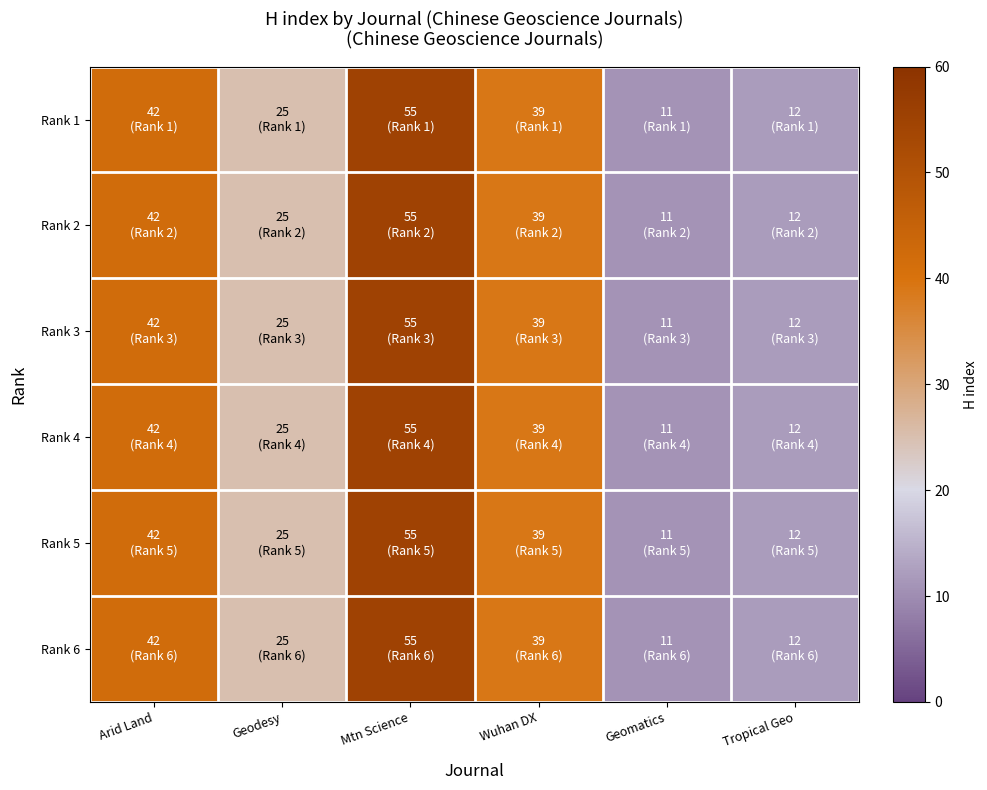

Reading right to left, list all the values displayed in this chart.

Rank 1: Tropical Geo=12	Geomatics=11	Wuhan DX=39	Mtn Science=55	Geodesy=25	Arid Land=42
Rank 2: Tropical Geo=12	Geomatics=11	Wuhan DX=39	Mtn Science=55	Geodesy=25	Arid Land=42
Rank 3: Tropical Geo=12	Geomatics=11	Wuhan DX=39	Mtn Science=55	Geodesy=25	Arid Land=42
Rank 4: Tropical Geo=12	Geomatics=11	Wuhan DX=39	Mtn Science=55	Geodesy=25	Arid Land=42
Rank 5: Tropical Geo=12	Geomatics=11	Wuhan DX=39	Mtn Science=55	Geodesy=25	Arid Land=42
Rank 6: Tropical Geo=12	Geomatics=11	Wuhan DX=39	Mtn Science=55	Geodesy=25	Arid Land=42